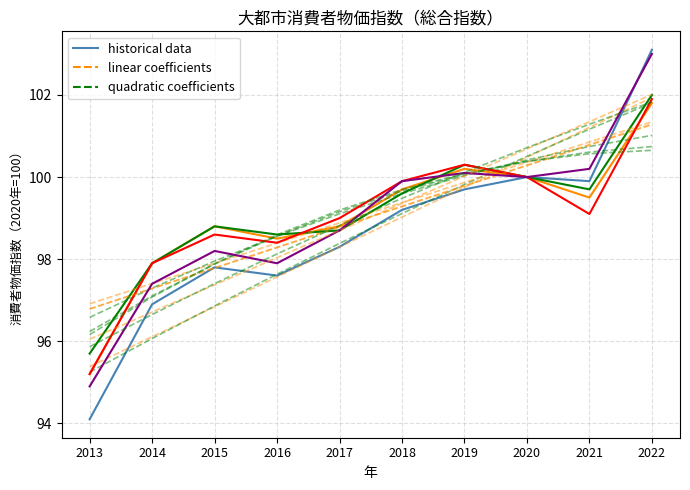

Where does the 新潟 series first go above 99?

2018